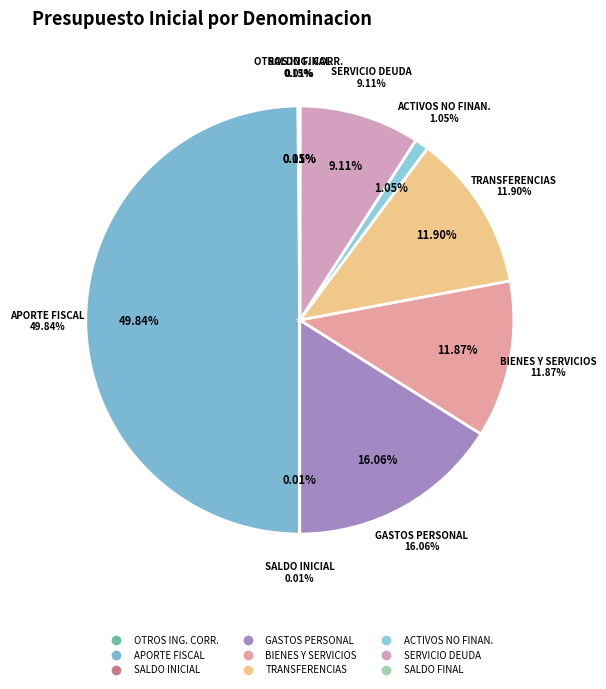

Which slice is the largest?

APORTE FISCAL